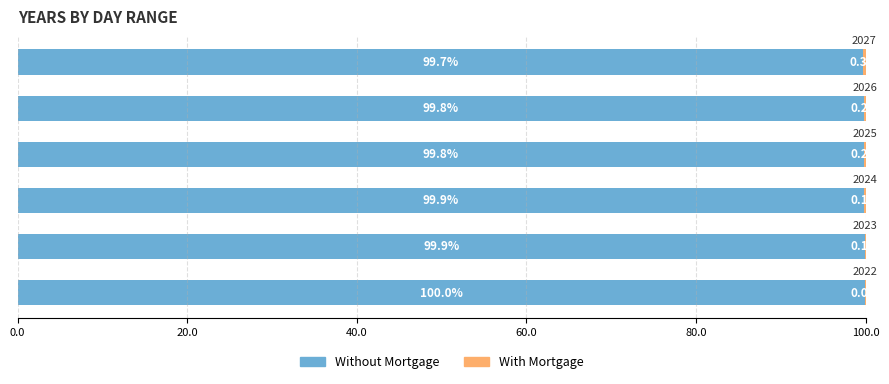

How many Without Mortgage values are between 99 and 100?

6